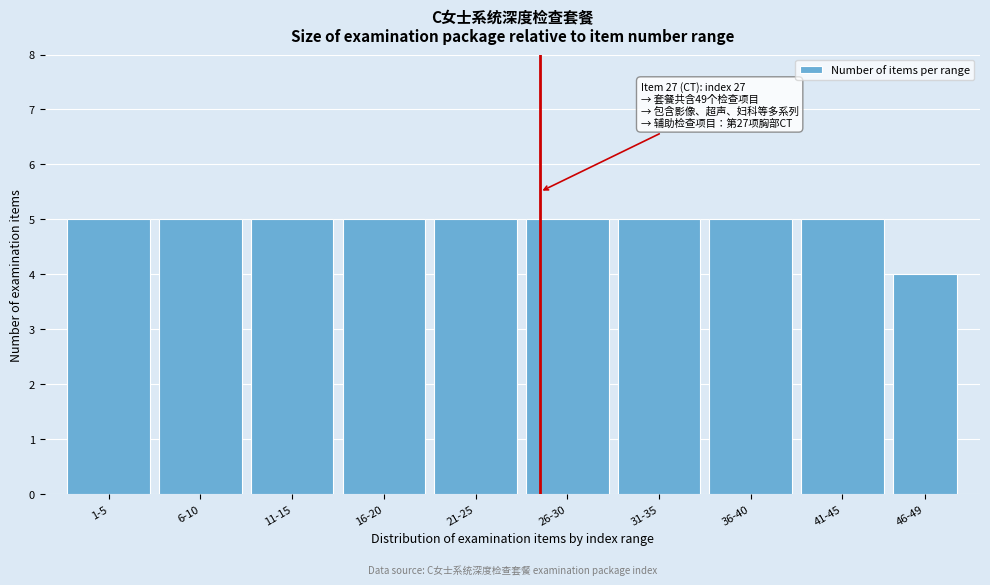

Reading left to right, extract all data points from this chart.

5	5	5	5	5	5	5	5	5	4